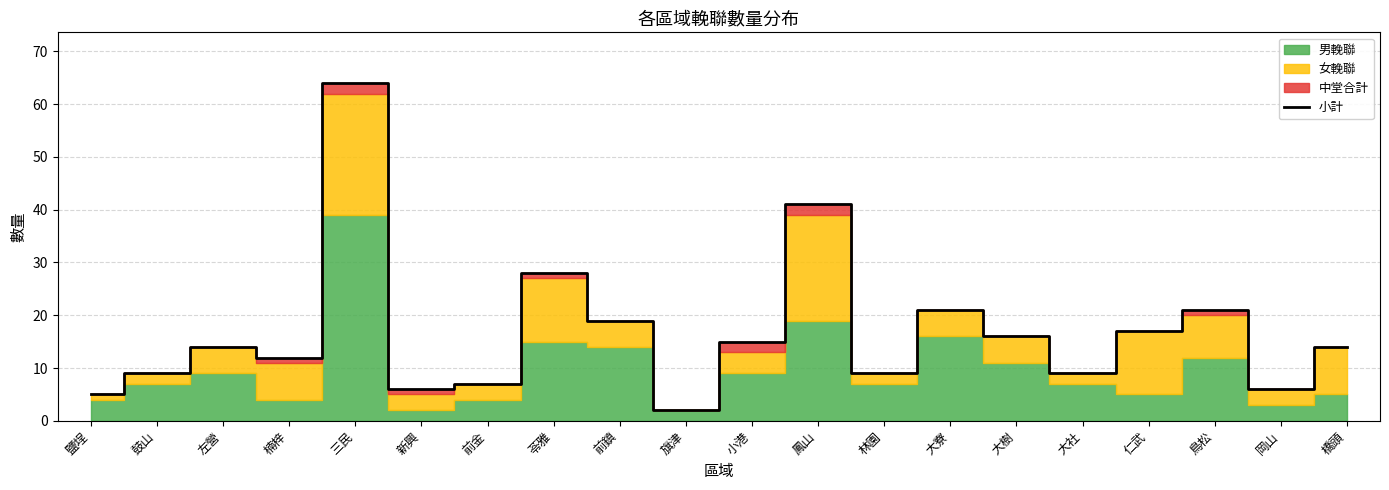

Reading right to left, transcribe all the data shown in this chart.

橋頭=14	岡山=6	鳥松=21	仁武=17	大社=9	大樹=16	大寮=21	林園=9	鳳山=41	小港=15	旗津=2	前鎮=19	苓雅=28	前金=7	新興=6	三民=64	楠梓=12	左營=14	鼓山=9	鹽埕=5